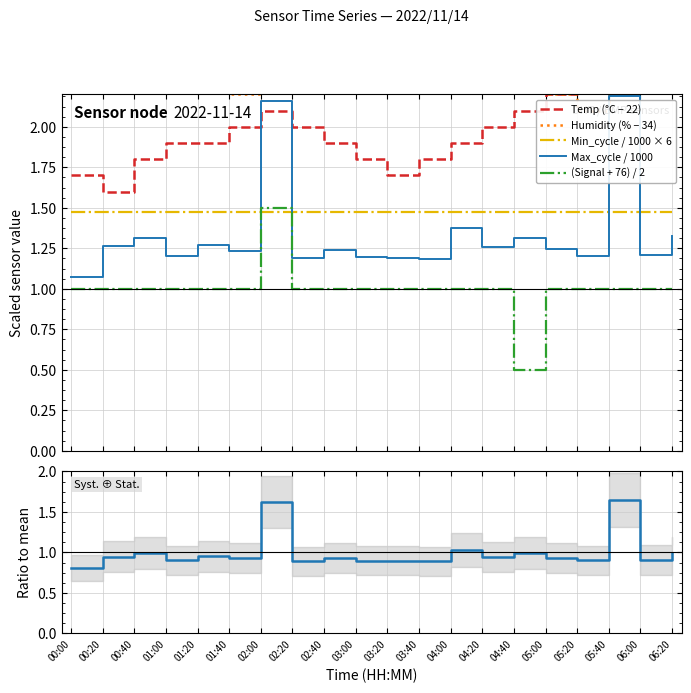

The Humidity (% − 34) series shows 2.5 at 01:00. True or false?

True